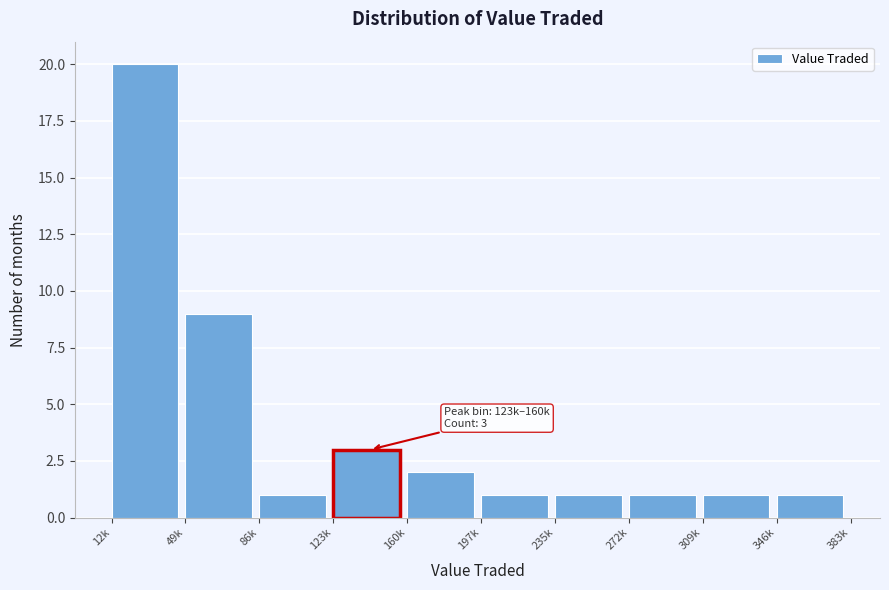

Reading right to left, transcribe all the data shown in this chart.

346k=1	309k=1	272k=1	235k=1	197k=1	160k=2	123k=3	86k=1	49k=9	12k=20